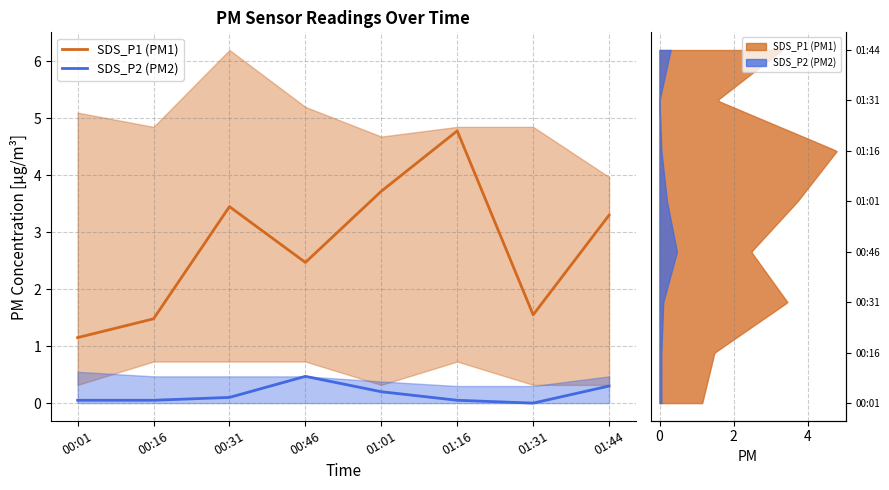

Which series changed the most between 00:01 and 01:16?

SDS_P1 (PM1)